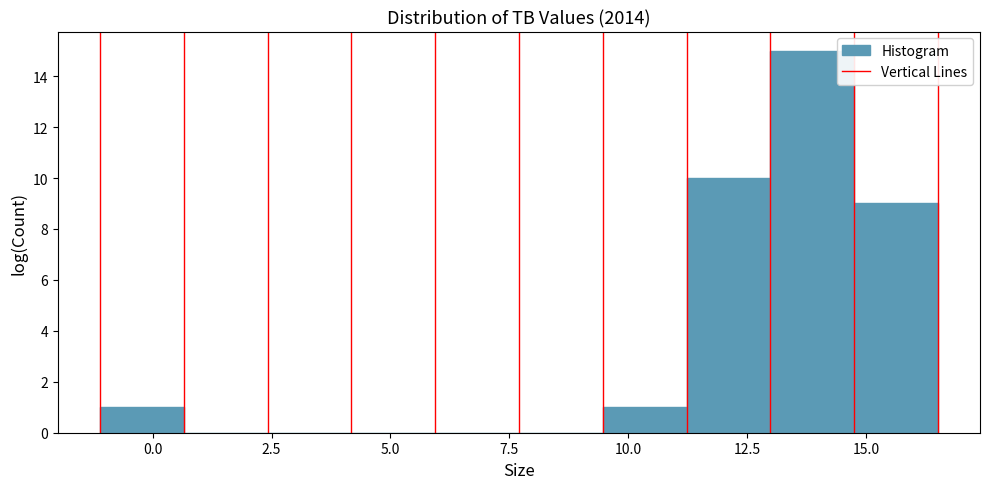

Around what value on the x-axis is the tallest bar? Give the approximate position of its centre, as read against the axis.

14.0